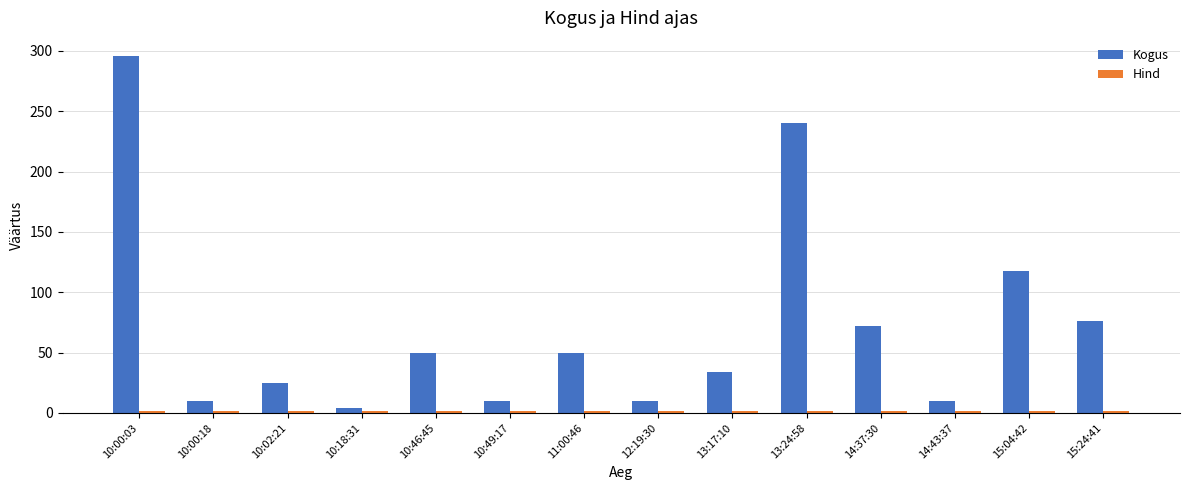

What is the difference between the maximum and second lowest values in the Kogus series?

286.0